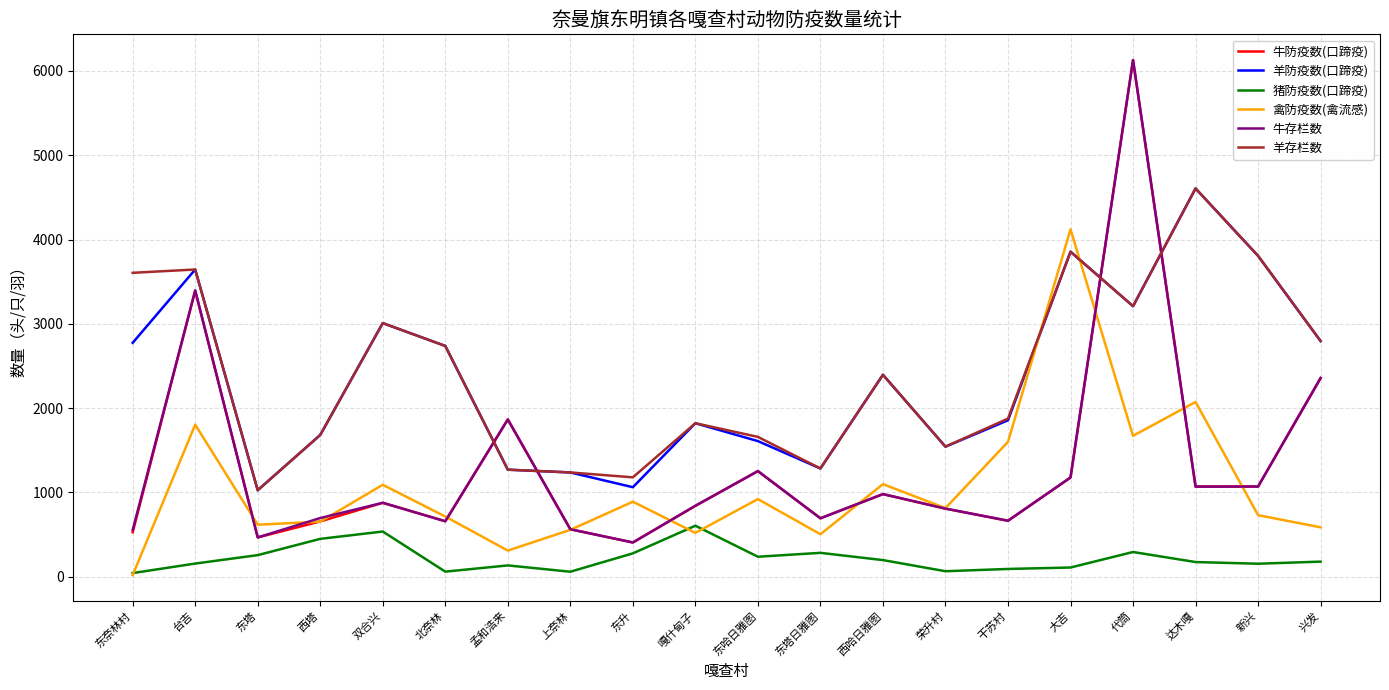

Is this an area chart (filled region under the line)?

No